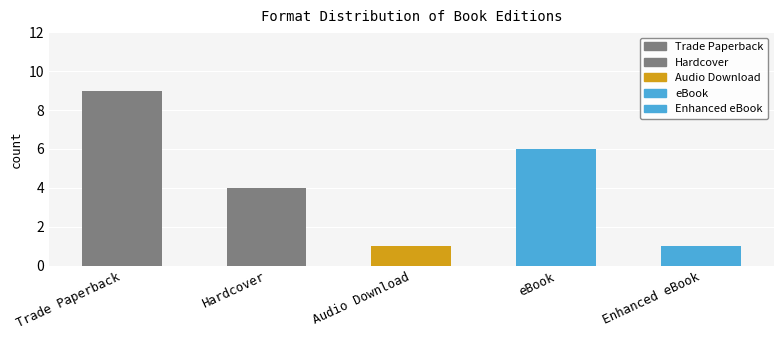

How many data points are less than 4?

2